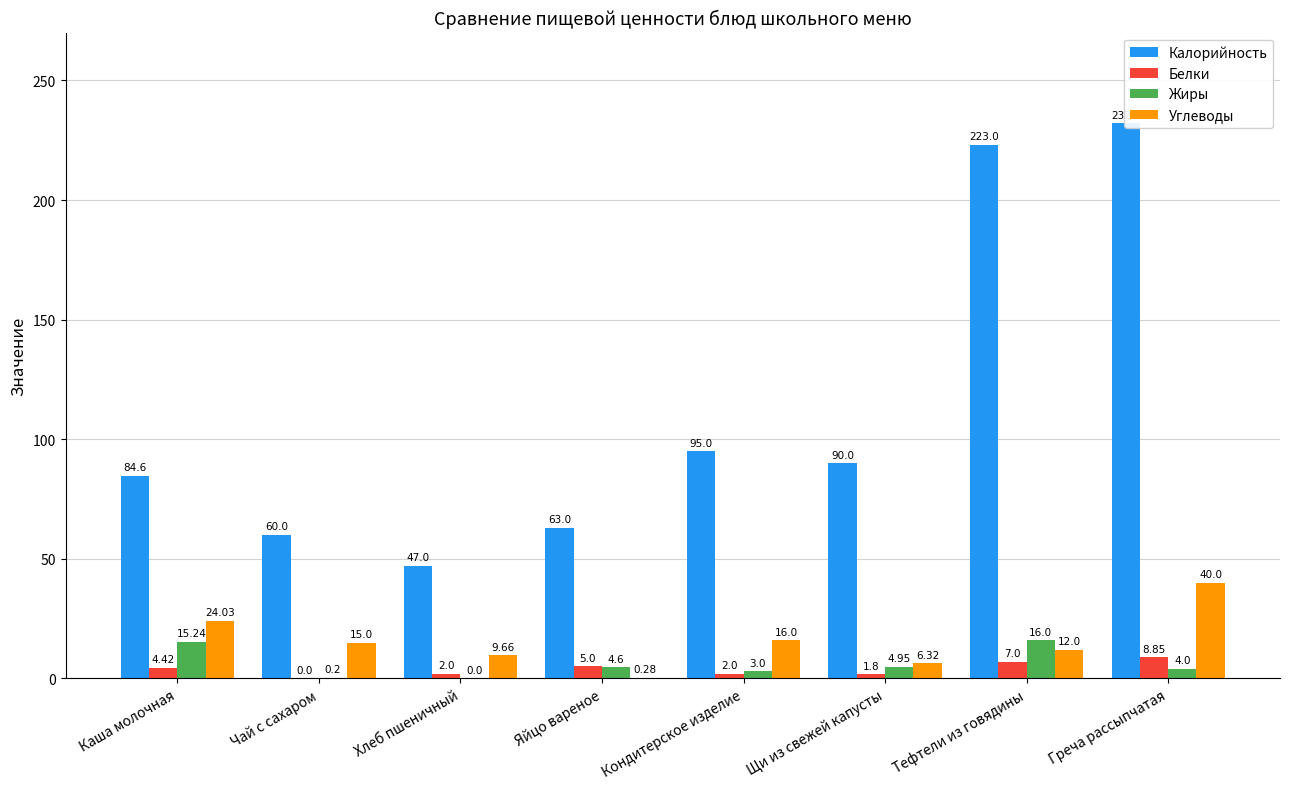

Read the Калорийность value at Каша молочная.

84.6